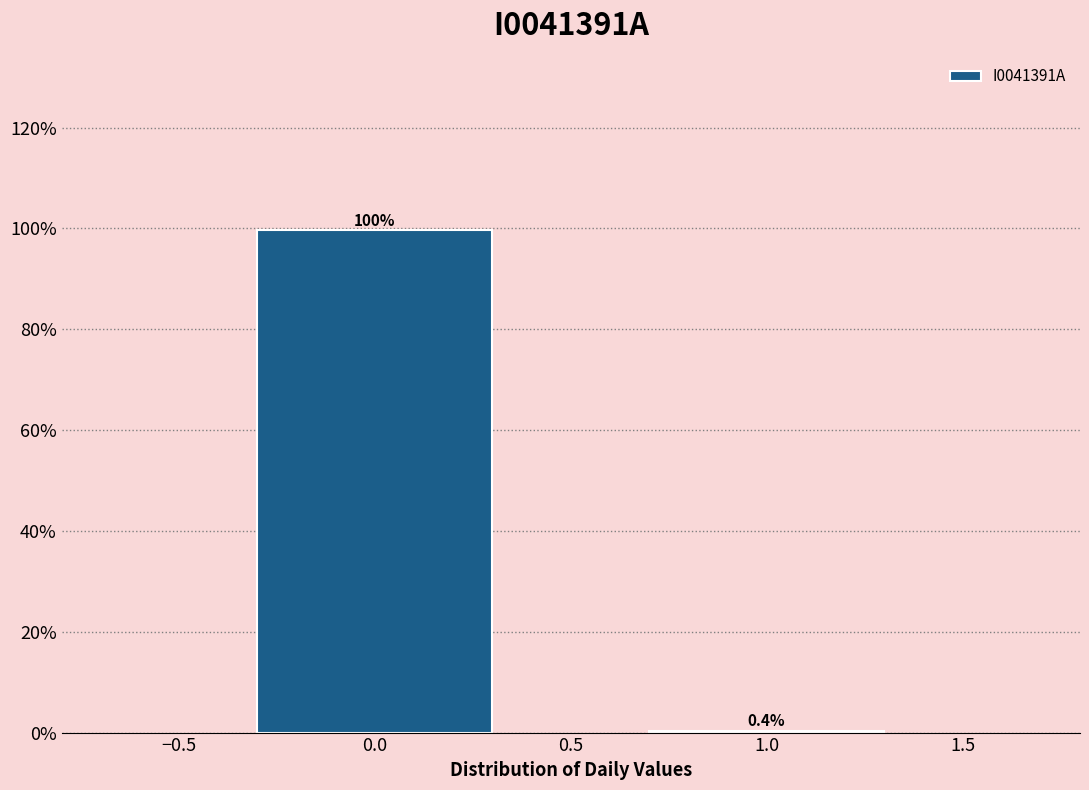

Reading left to right, transcribe all the data shown in this chart.

0.0=99.6	1.0=0.4